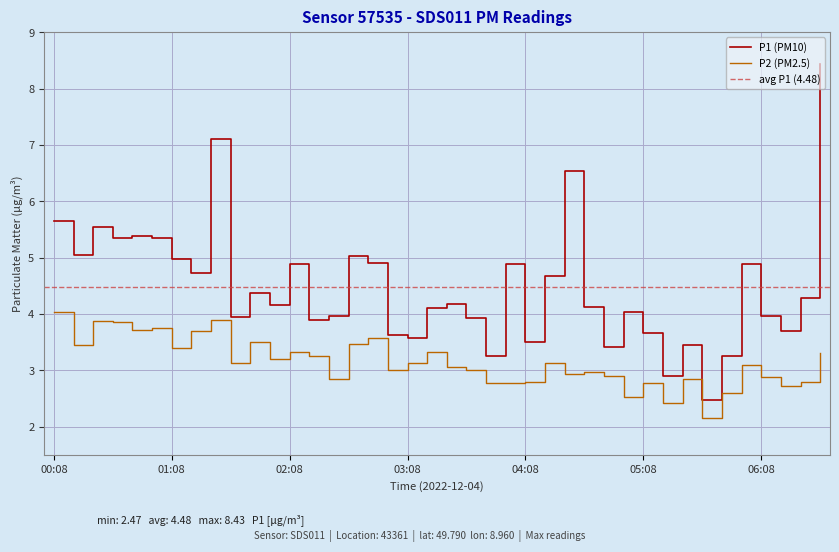

What is the label of the 9th point from the right?

05:18